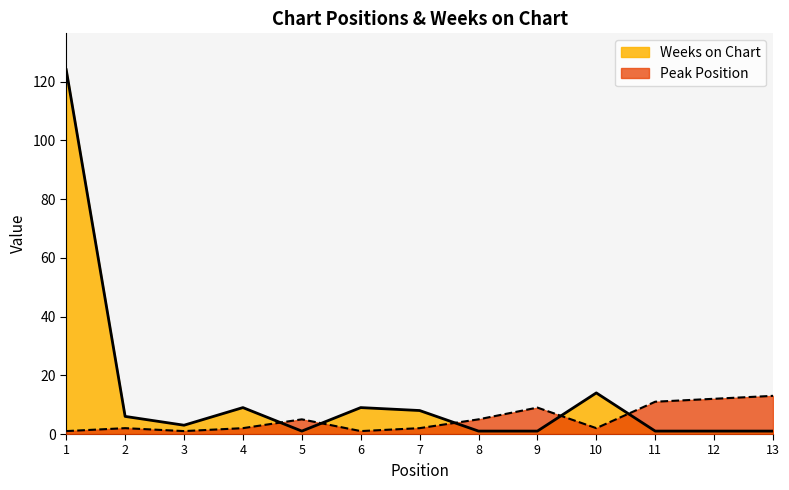

Which series has the largest total across all categories?

Weeks on Chart